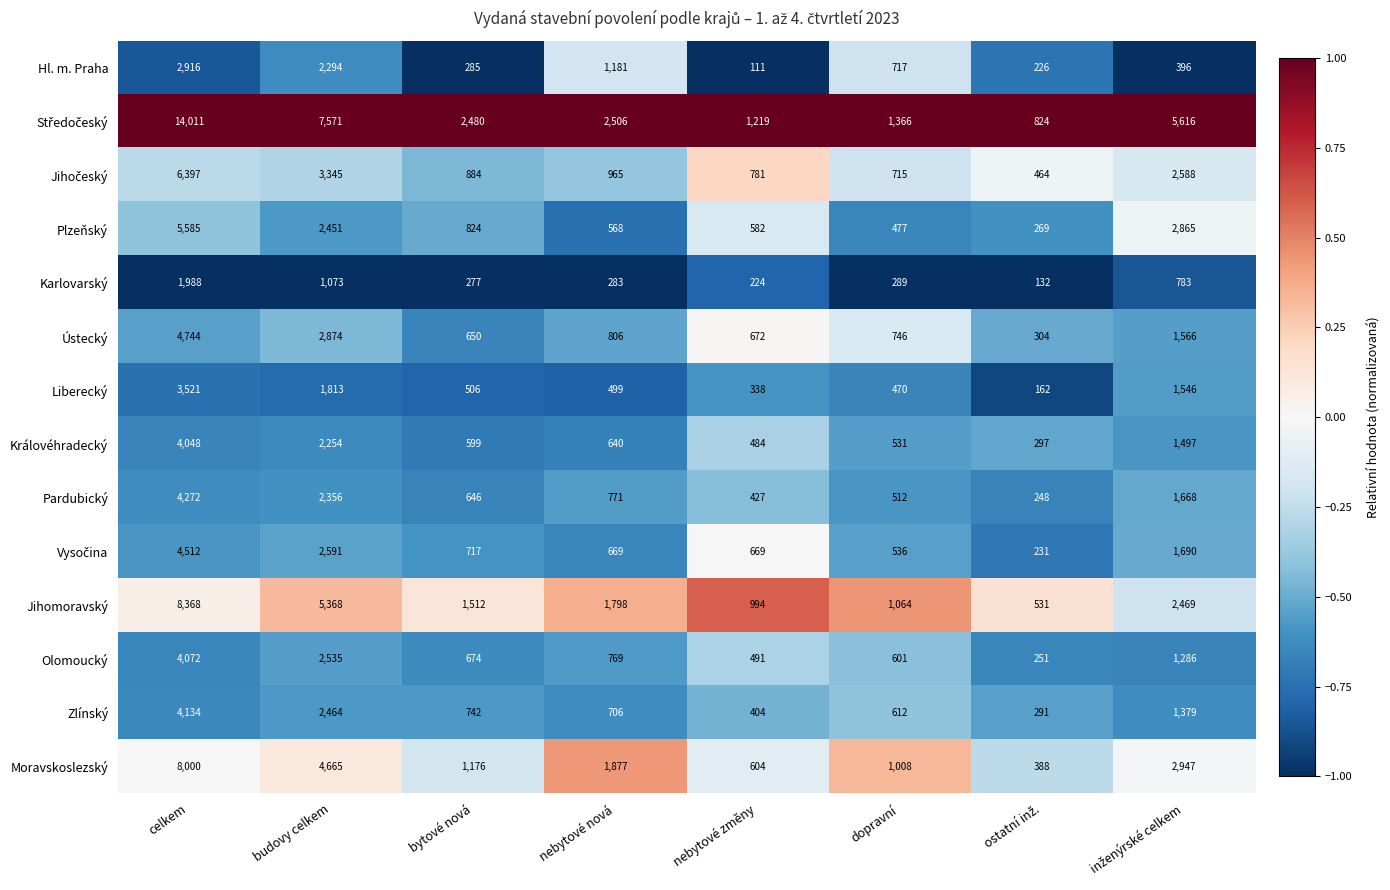

How many categories are shown in the chart?

8